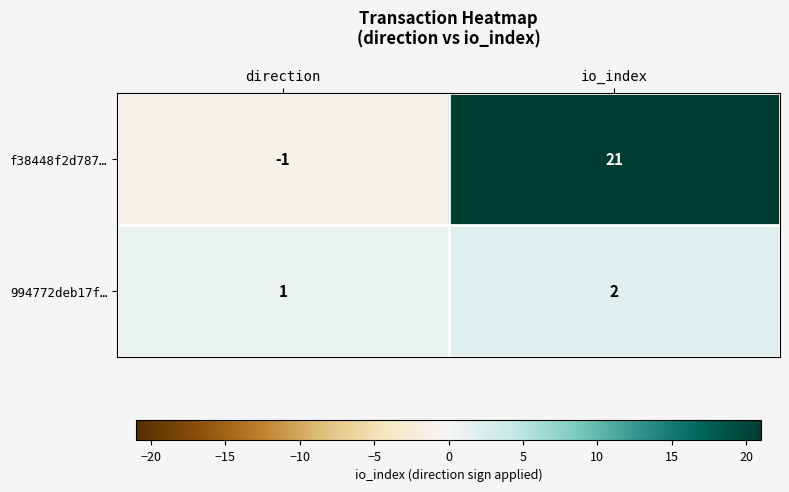

Which series has the widest spread of values?

f38448f2d787…